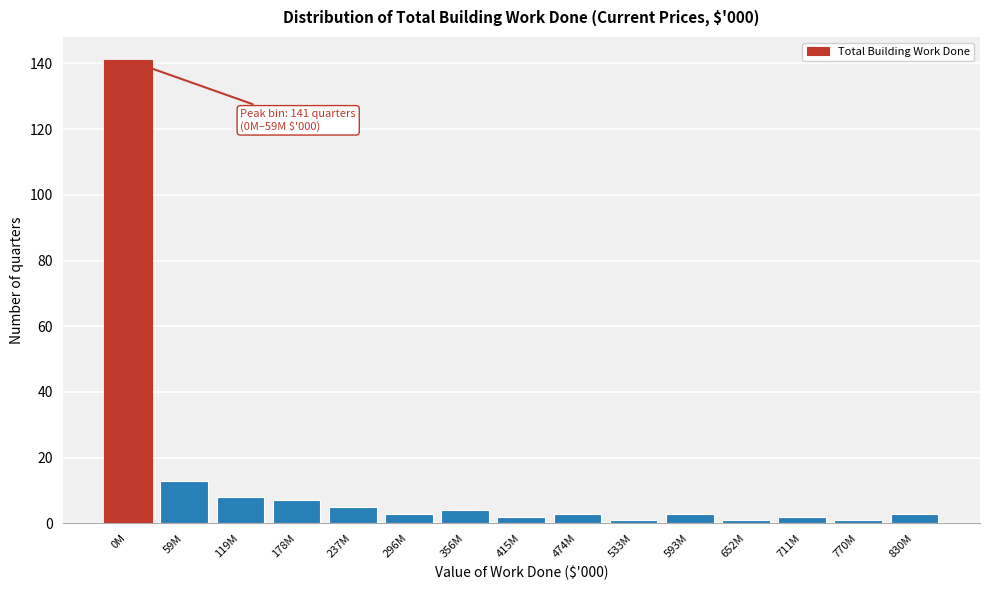

Reading right to left, list all the values displayed in this chart.

3	1	2	1	3	1	3	2	4	3	5	7	8	13	141